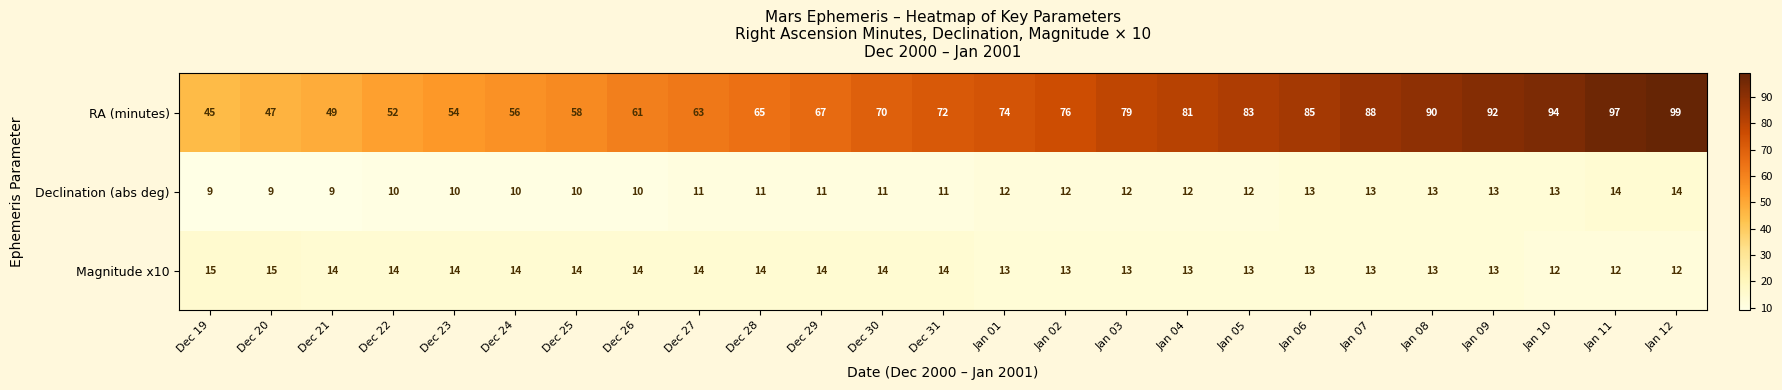

What is the highest value of the Declination (abs deg) series?

14